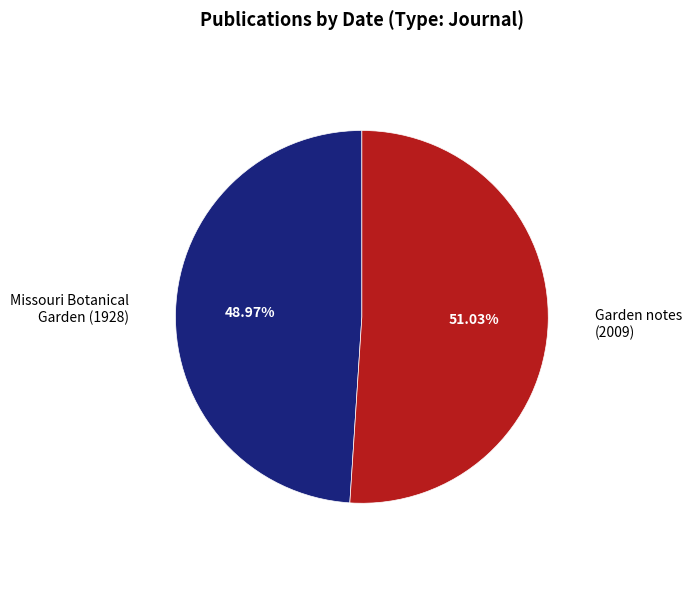

Rank the categories by value from highest to lowest.

Garden notes (2009), Missouri Botanical Garden (1928)